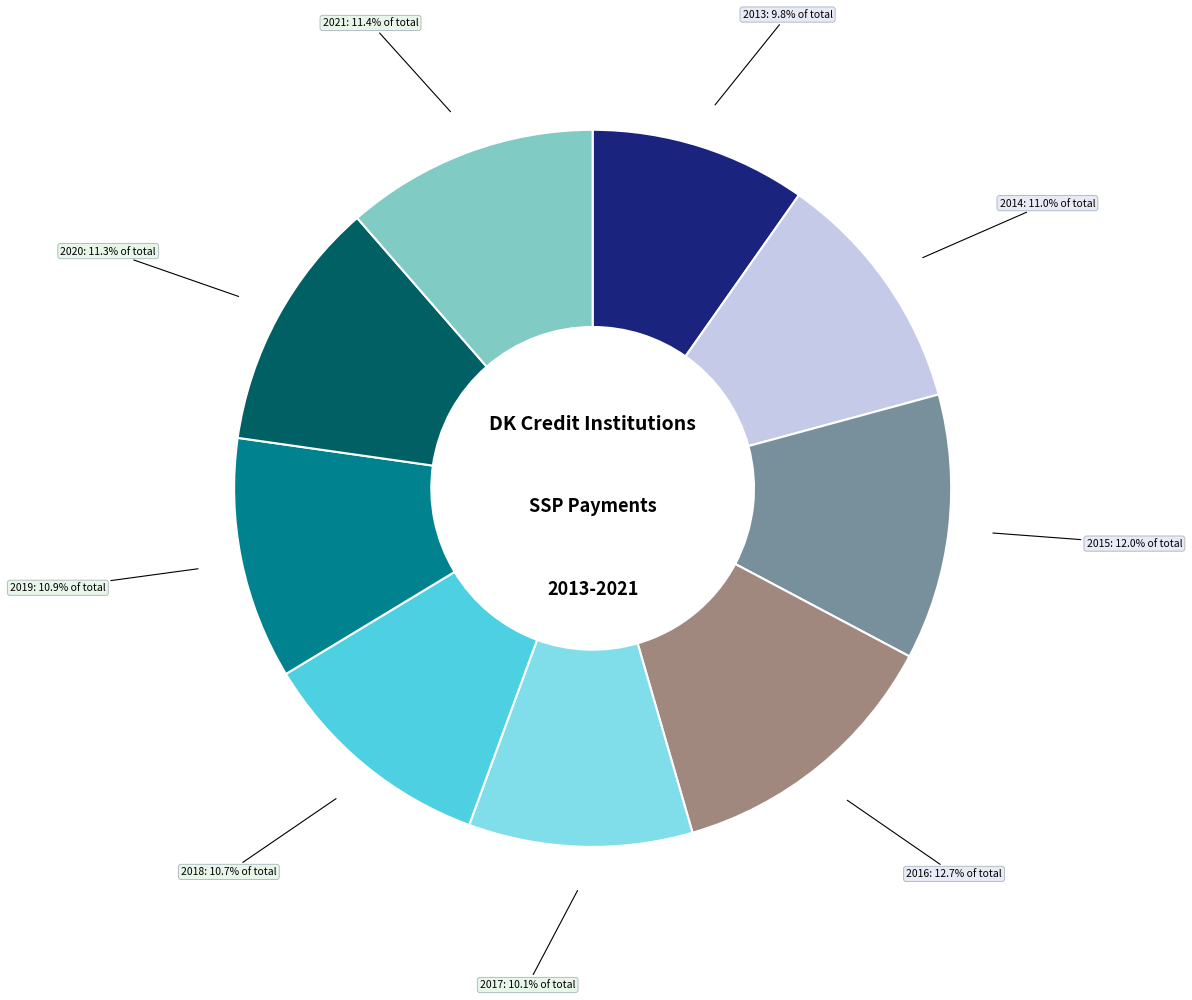

Does any single category account for the majority?

No